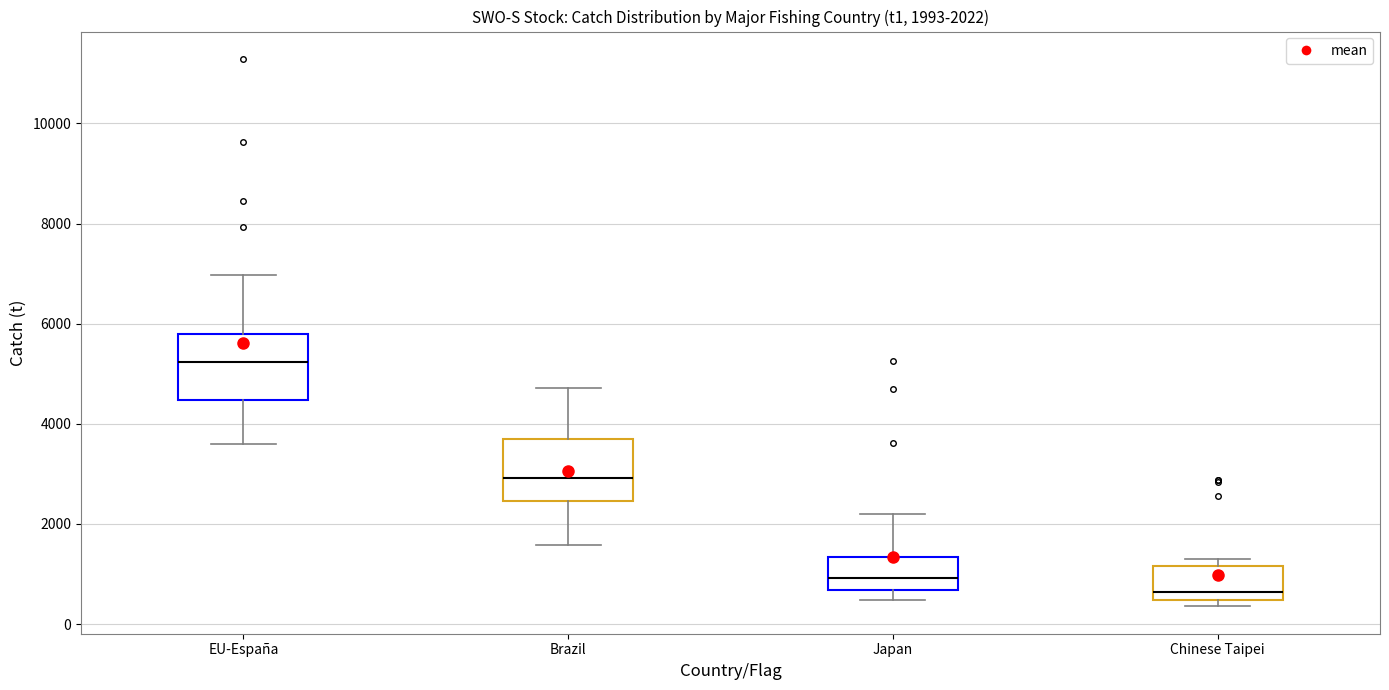

Which box has the highest median line?

EU-España